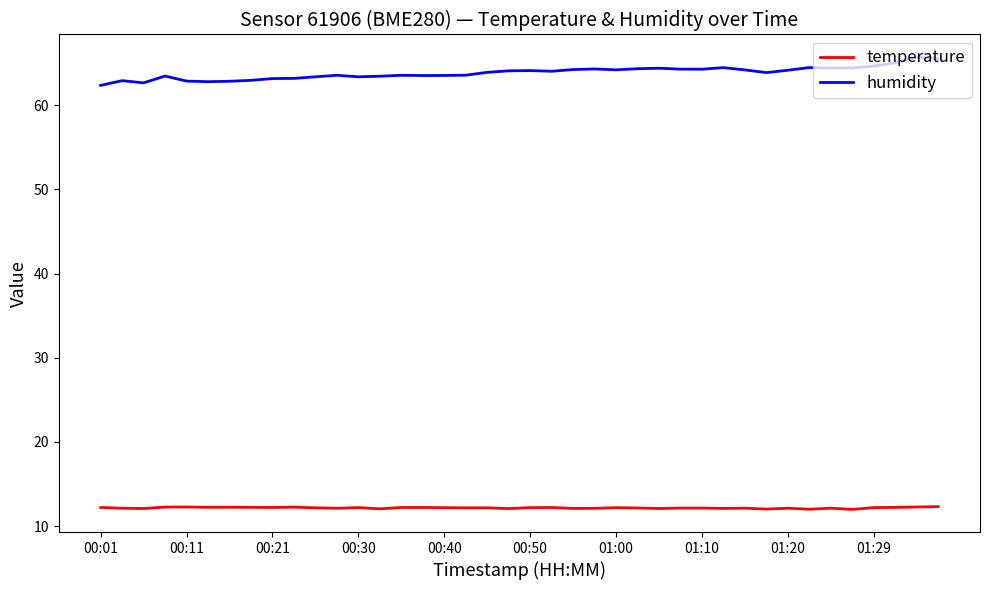

What is the difference between the maximum and minimum values in the humidity series?

3.4